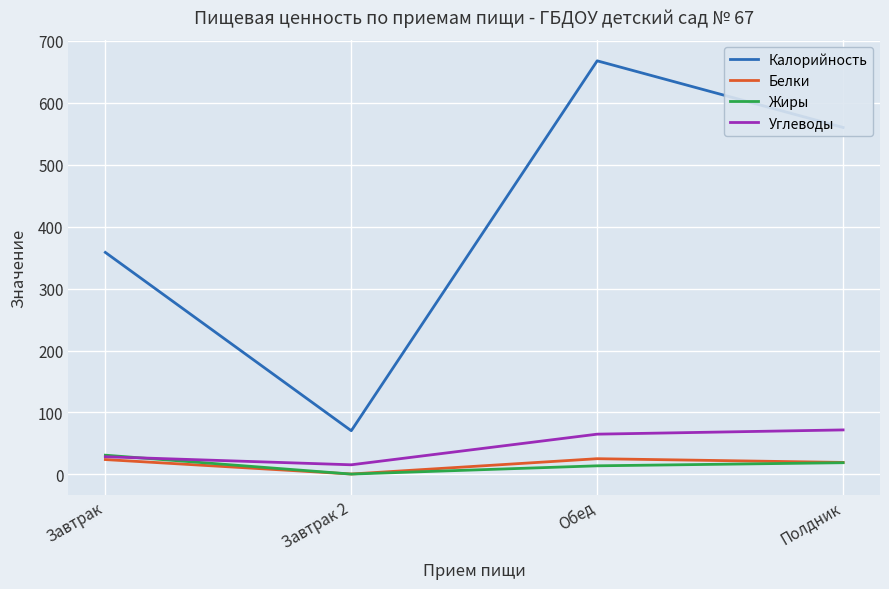

At which label does Белки first exceed 23?

Завтрак